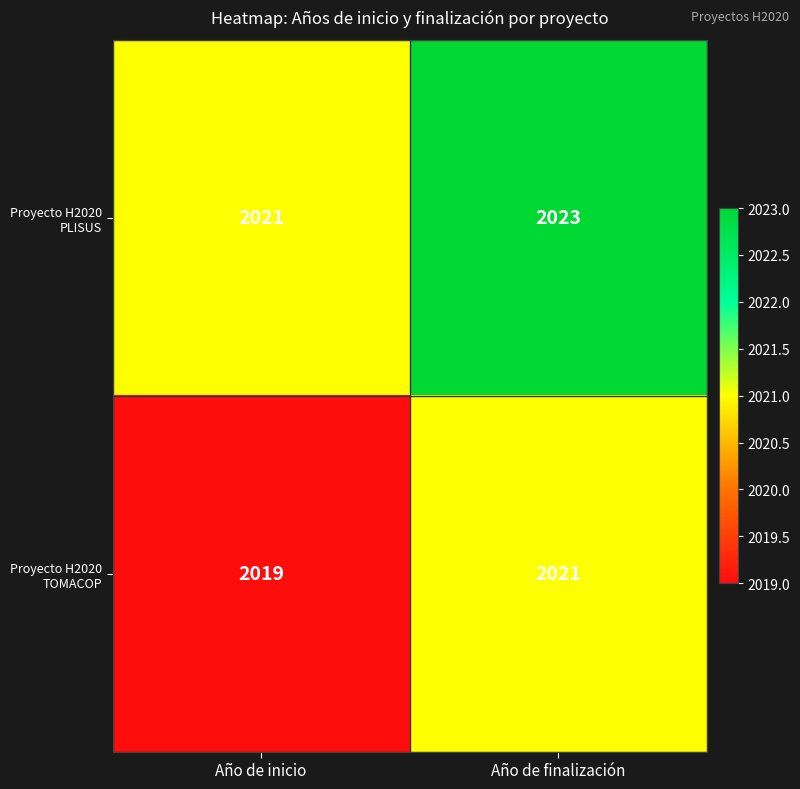

What is the sum of the Proyecto H2020 PLISUS values at Año de finalización and Año de inicio?

4044